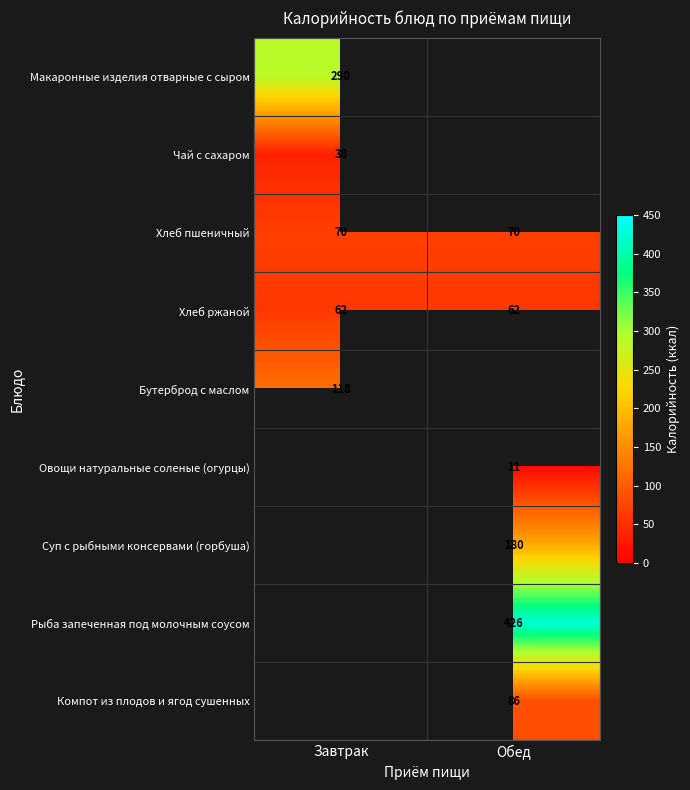

Is it true that Компот из плодов и ягод сушенных equals 86 at Обед?

True